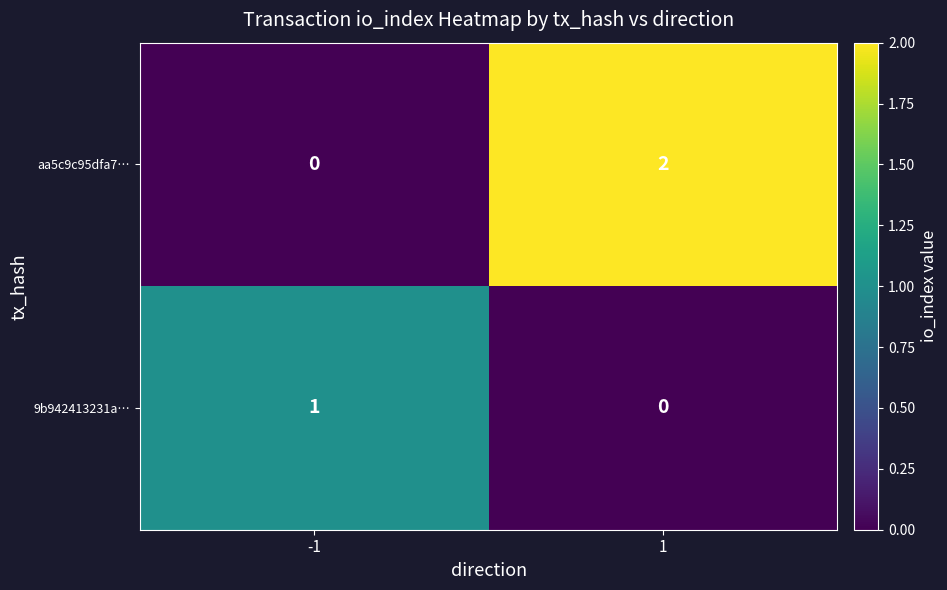

Is the value of aa5c9c95dfa7… at 1 greater than the value of 9b942413231a… at -1?

Yes